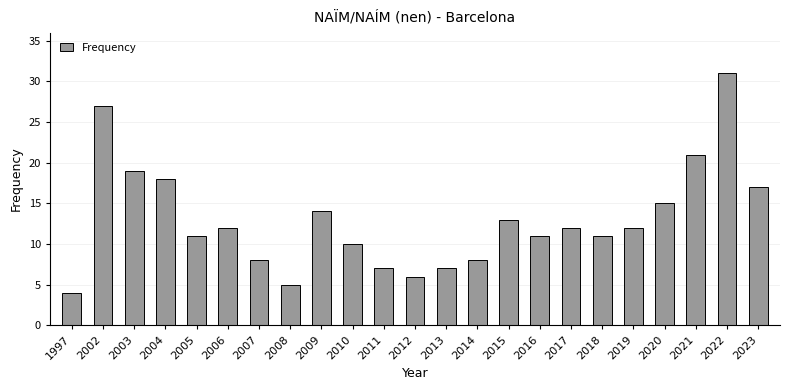

What is the smallest value displayed?

4